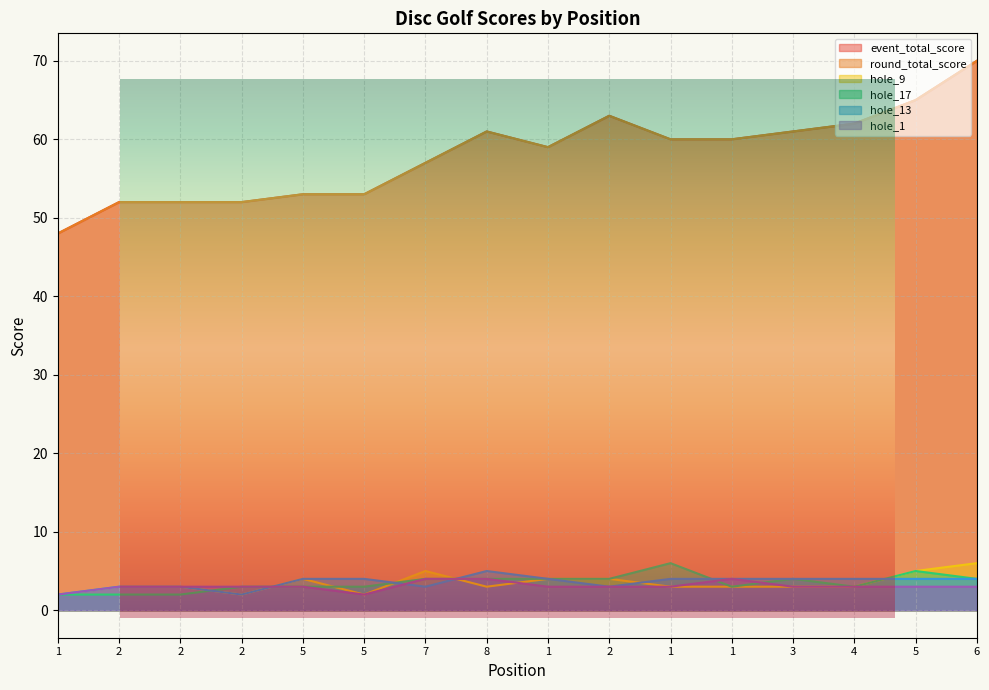

What is the sum of all hole_9 values?

55